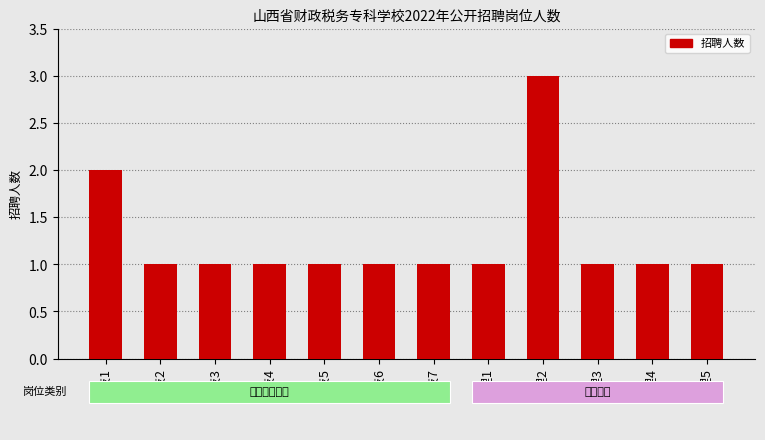

What value does the data have at 专技2?

1